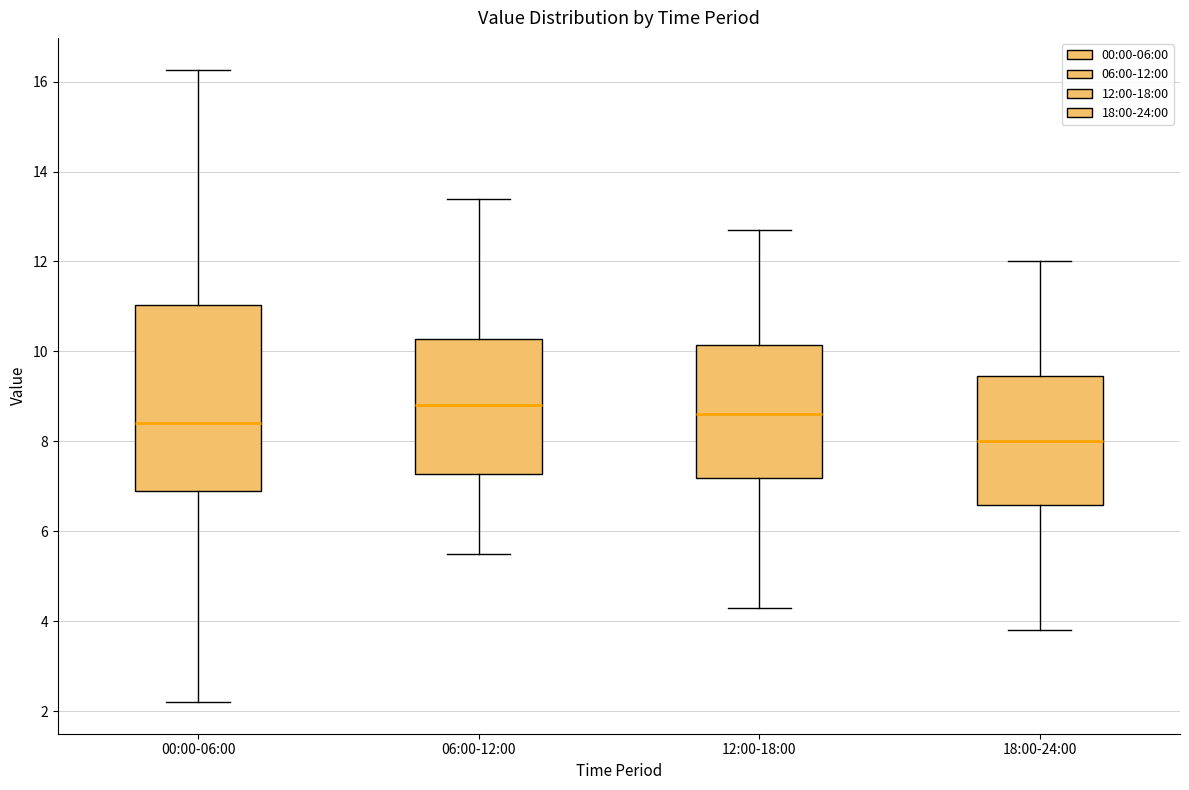

Reading left to right, read every box against the y-axis: the position of its median line, the range the box covers, and the ends of its whiskers. The values are not printed on the chart, so give them approximately, as read against the axis.

00:00-06:00: median 8.4, box 6.8 to 11.0, whiskers 2.2 to 16.2
06:00-12:00: median 8.8, box 7.2 to 10.2, whiskers 5.6 to 13.4
12:00-18:00: median 8.6, box 7.2 to 10.2, whiskers 4.4 to 12.8
18:00-24:00: median 8.0, box 6.6 to 9.4, whiskers 3.8 to 12.0